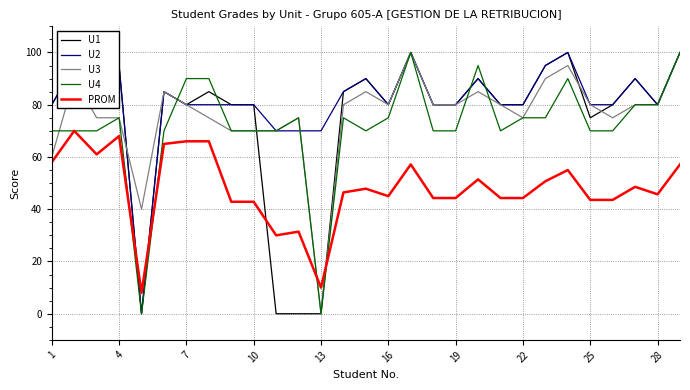

Which series has the largest total across all categories?

U2